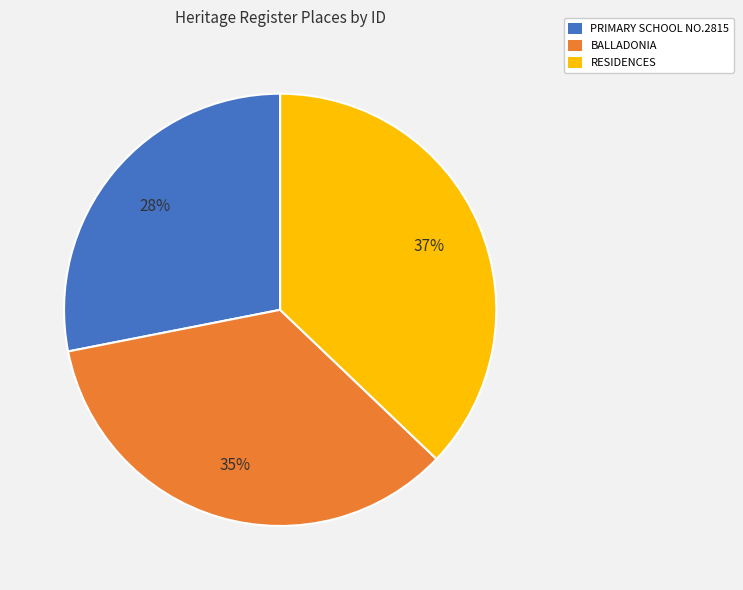

Is it true that RESIDENCES is 47% of the pie?

False